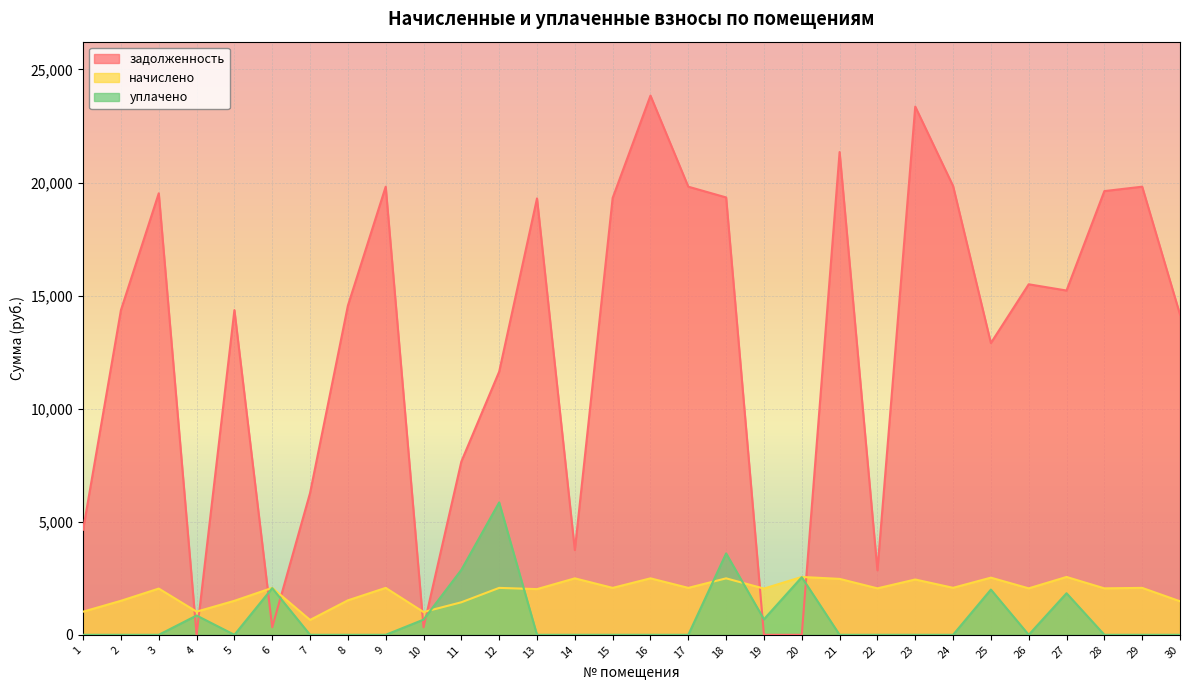

What is the value of the задолженность point at the 29th from the left?

19815.2